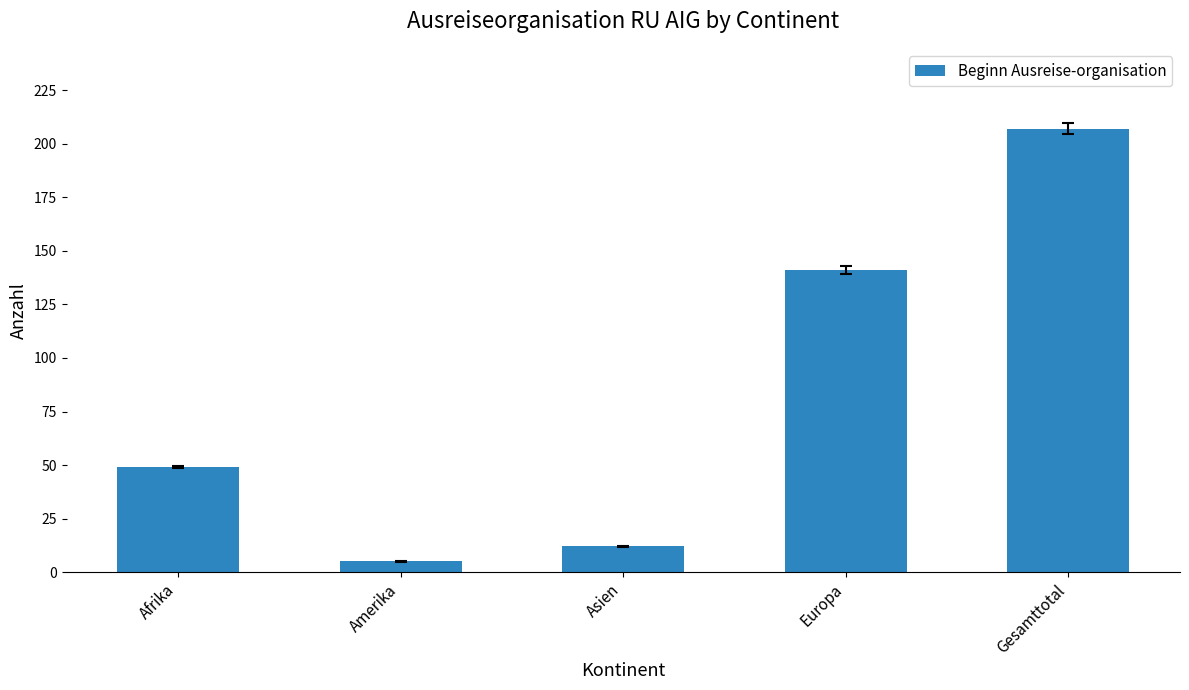

Approximately how many times larger is the value at Europa compared to Afrika?

2.9